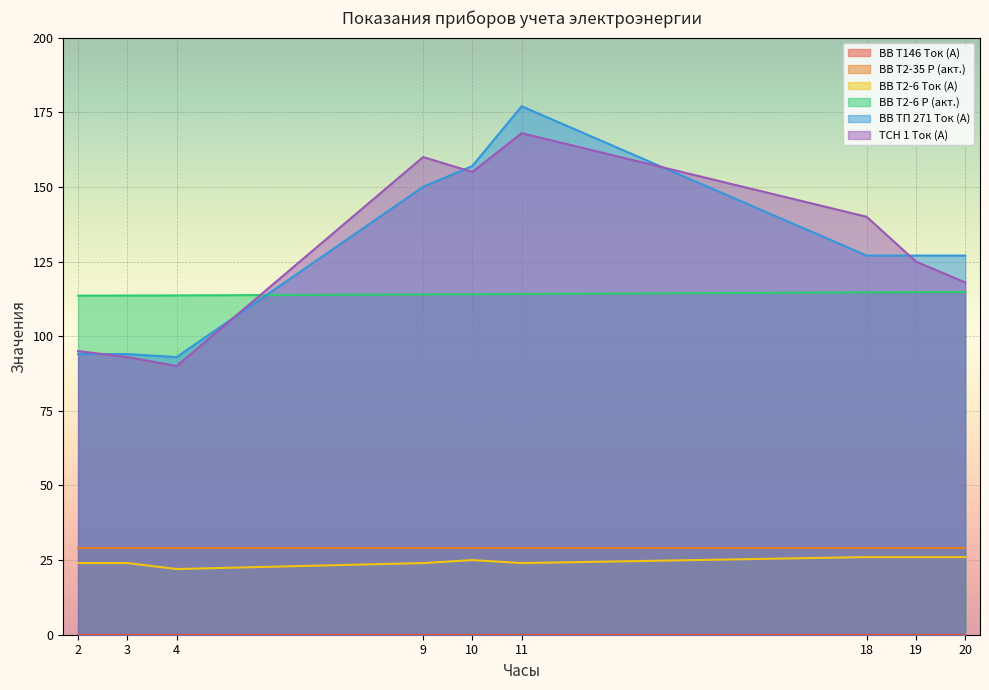

How many lines are shown in the chart?

6